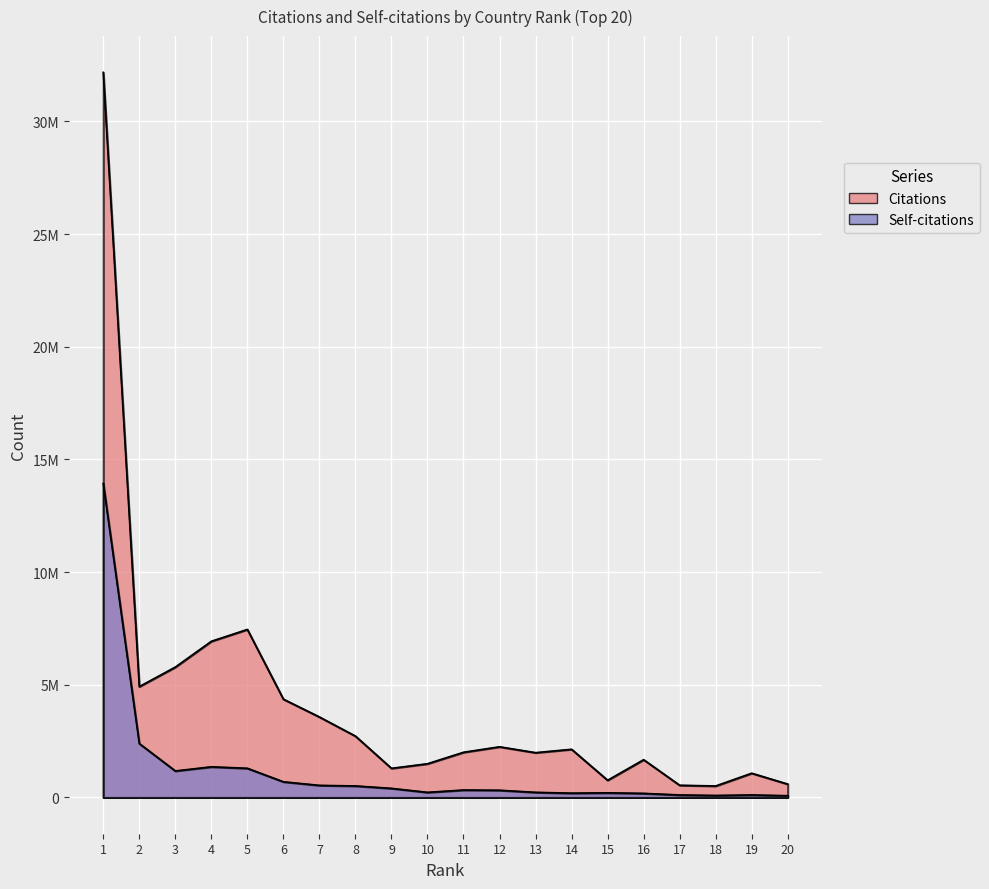

How many interior local valleys does the Self-citations series have?

4